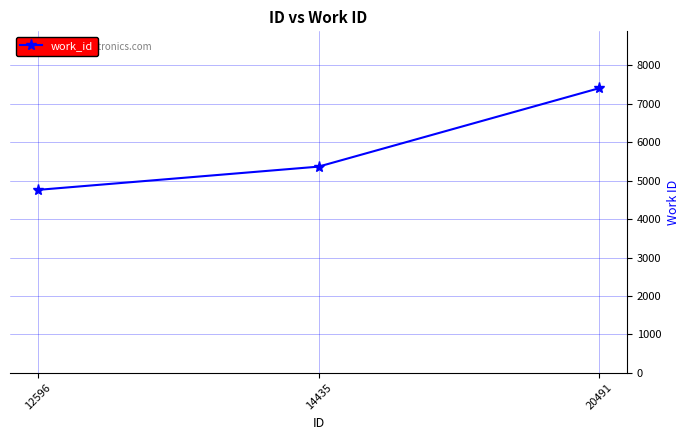

The chart shows a value of 2486 at 20491. True or false?

False